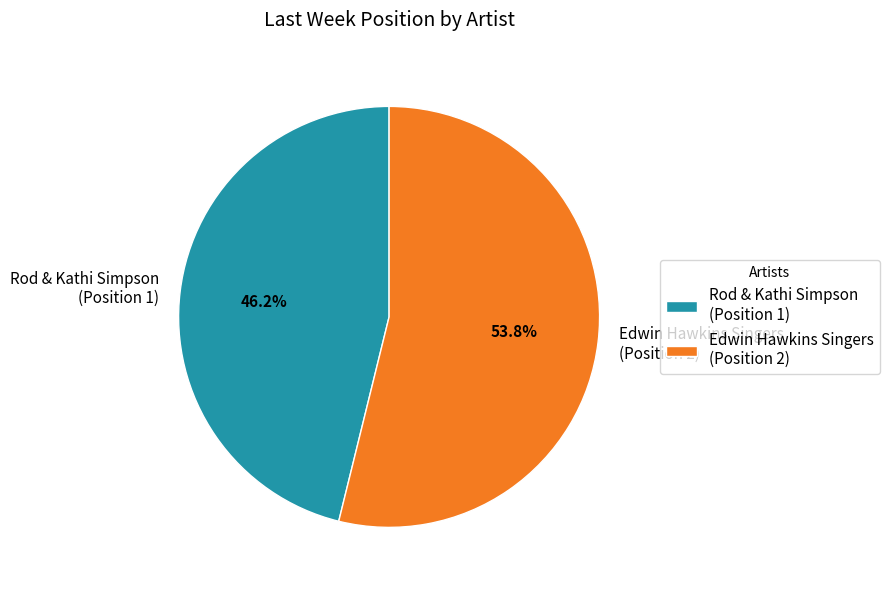

What is the ratio of the value at Rod & Kathi Simpson (Position 1) to the value at Edwin Hawkins Singers (Position 2)?

0.9